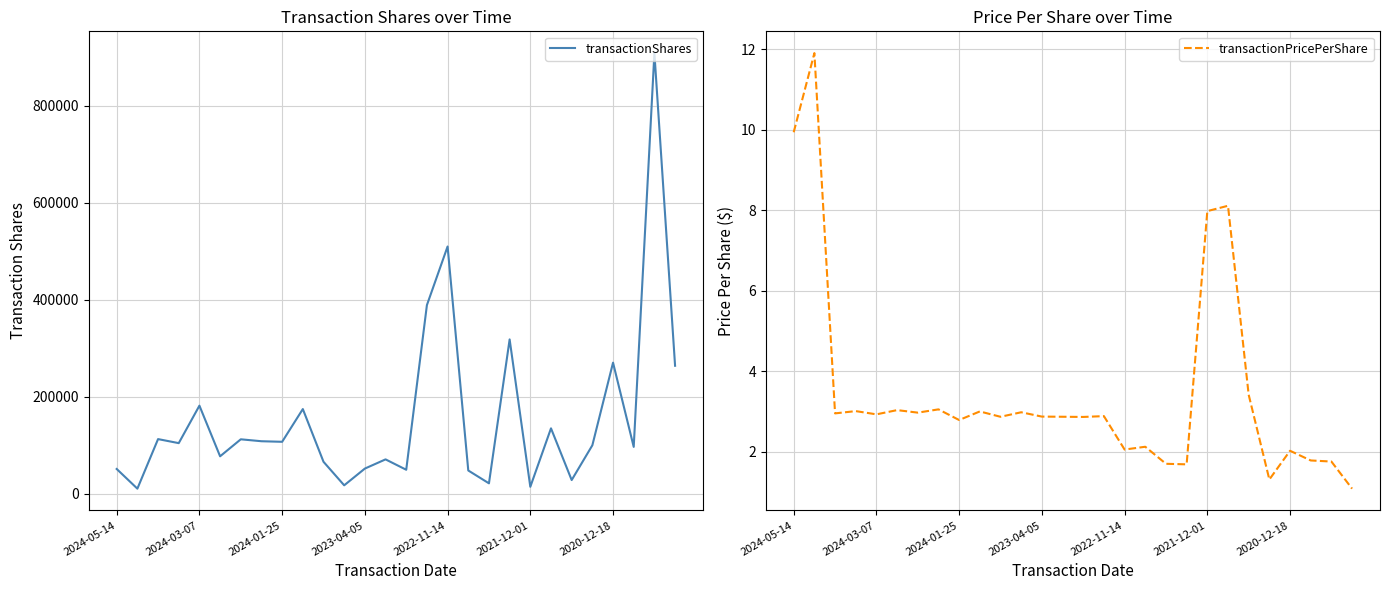

What position from the left is 10?

11